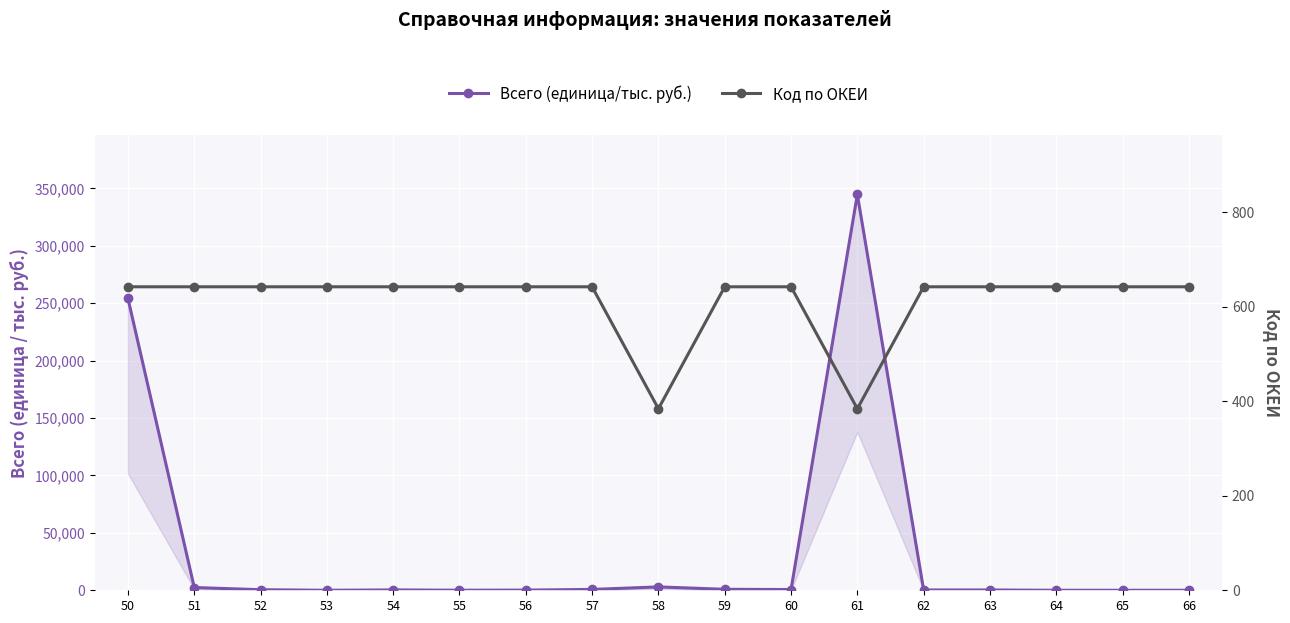

What is the difference between the second highest and minimum values in the Всего (единица/тыс. руб.) series?

254082.0